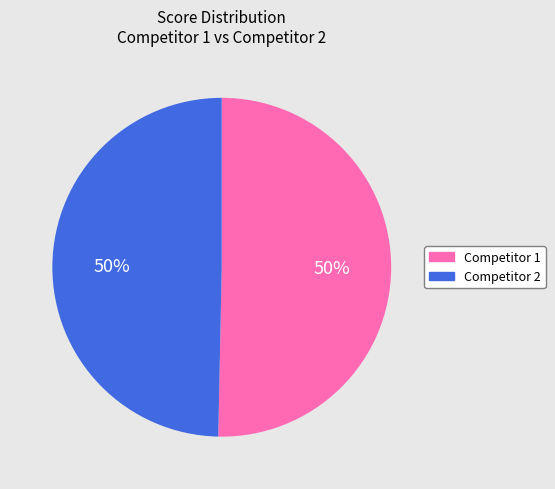

How many segments does this pie chart have?

2